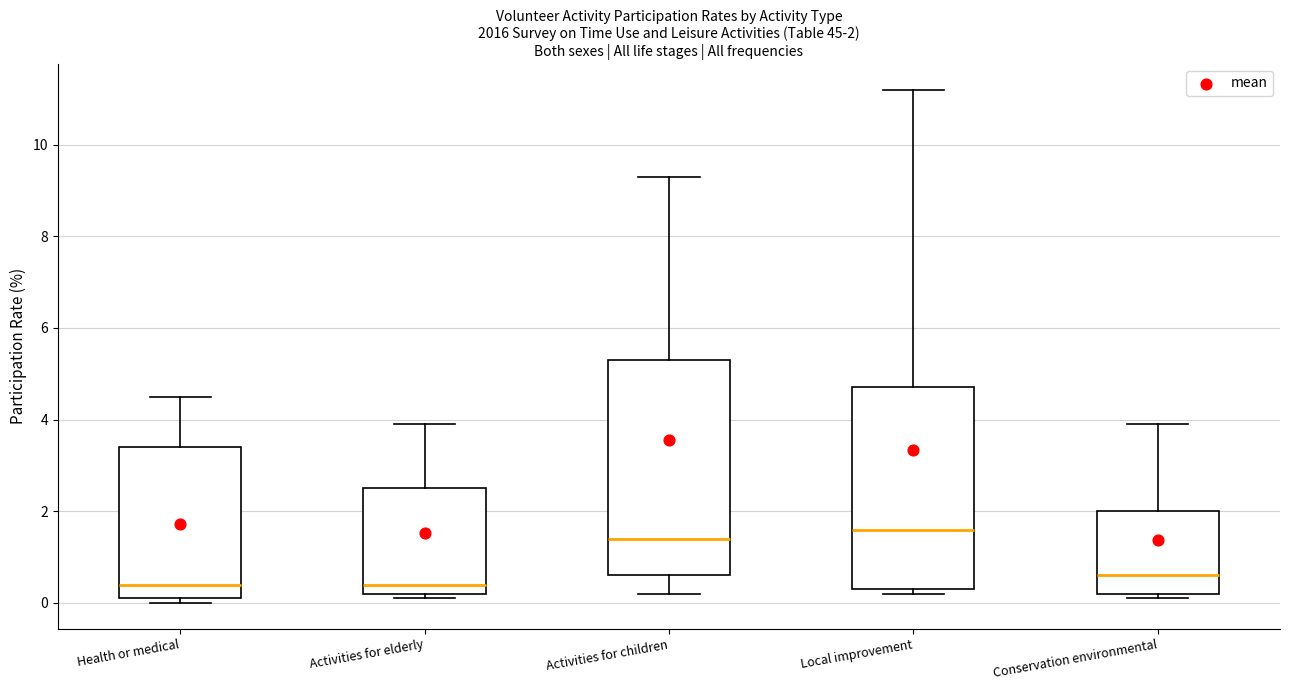

Which box is the tallest, from its lower edge to its upper edge?

Activities for children